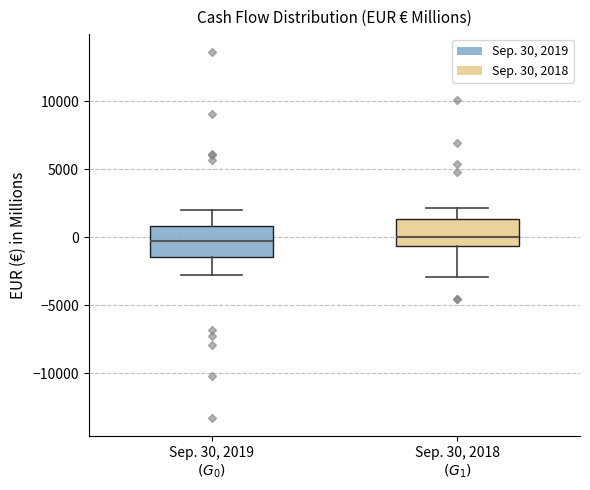

Where is the upper edge of the box for Sep. 30, 2019 $(G_0)$ on the y-axis? The values are not printed on the chart, so give them approximately, as read against the axis.

1000